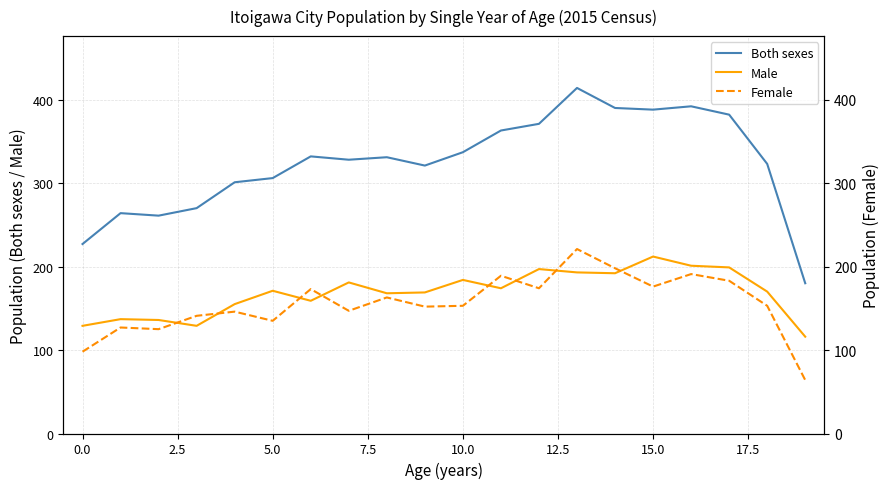

The Female series shows 268 at 18. True or false?

False